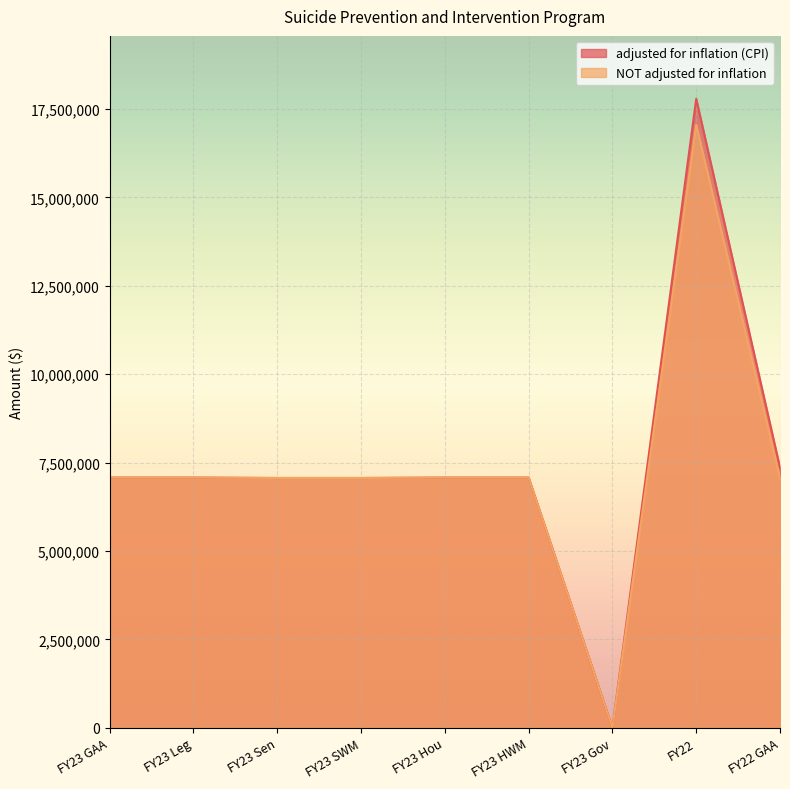

Where is adjusted for inflation (CPI) nearest to the value 8893810?

FY22 GAA